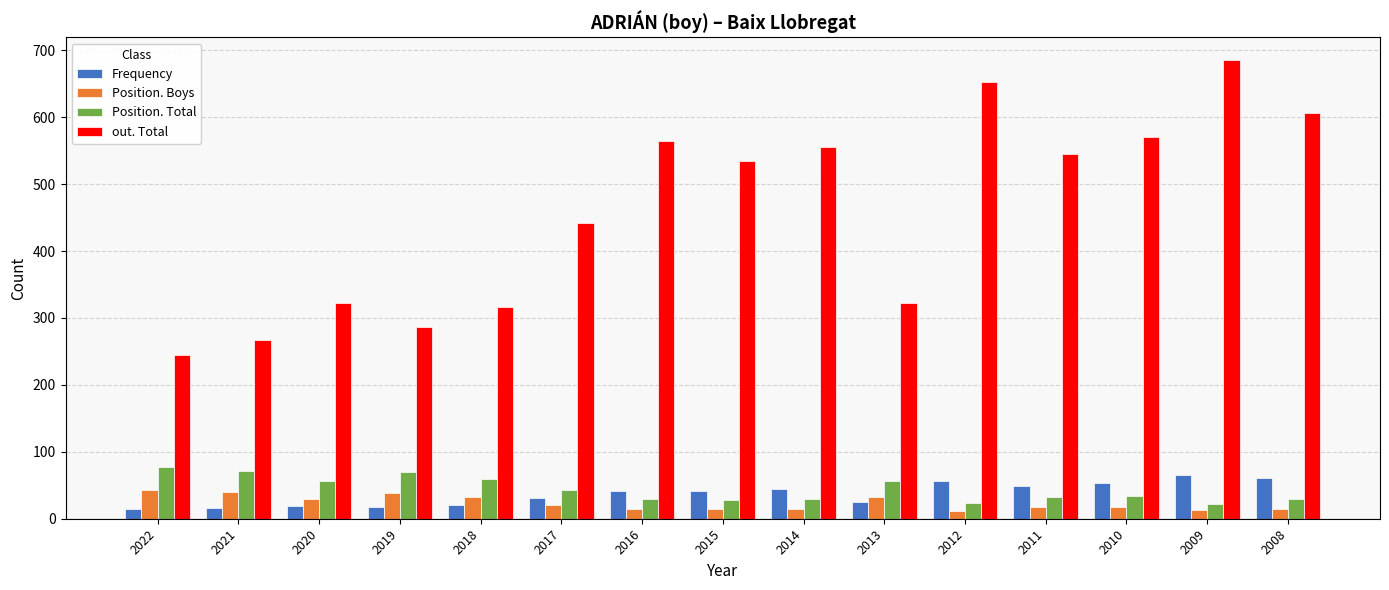

What is the highest value of the Position. Boys series?

43